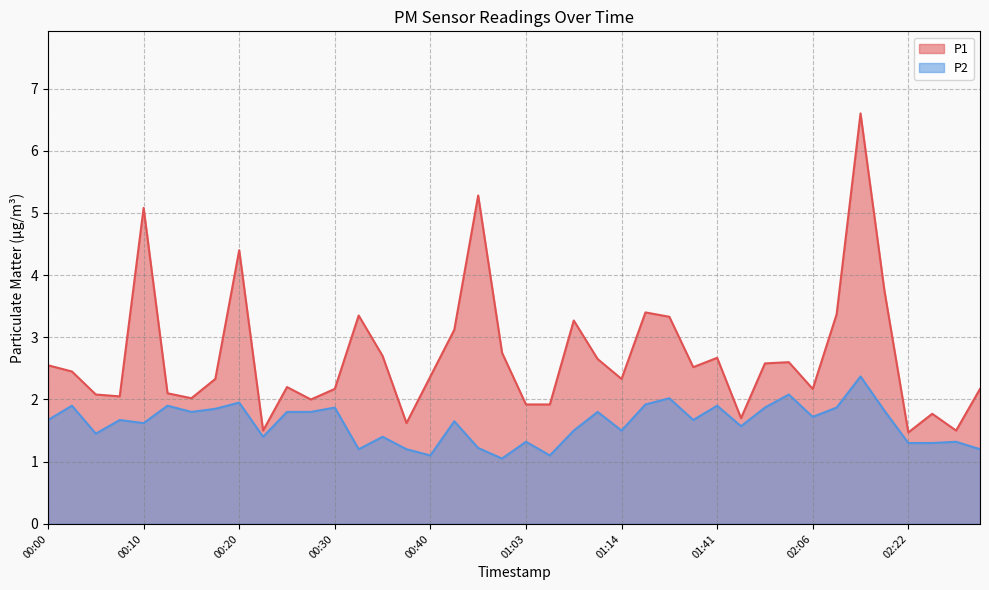

True or false: P2 and P1 cross at least once.

False